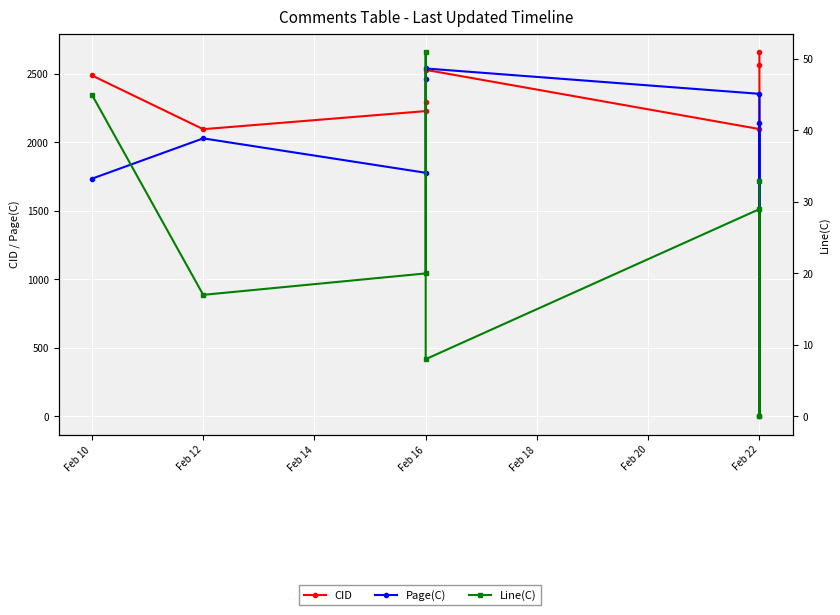

True or false: Line(C) and CID cross at least once.

False